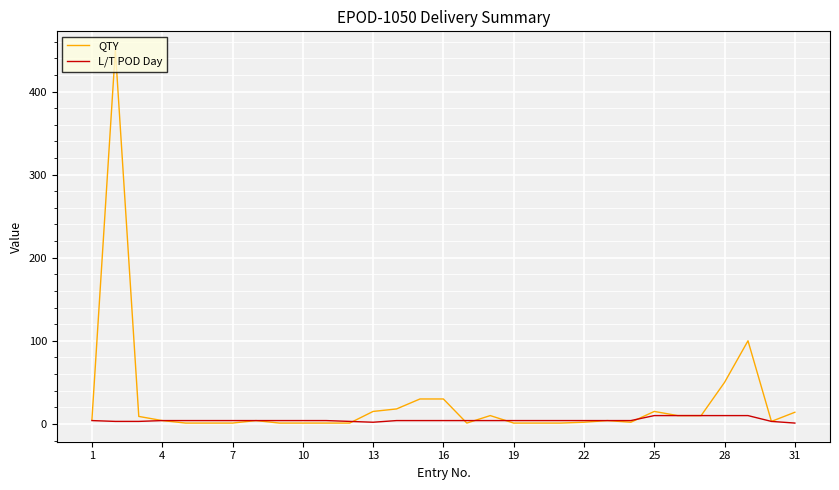

Which series has the largest range (max minus min)?

QTY